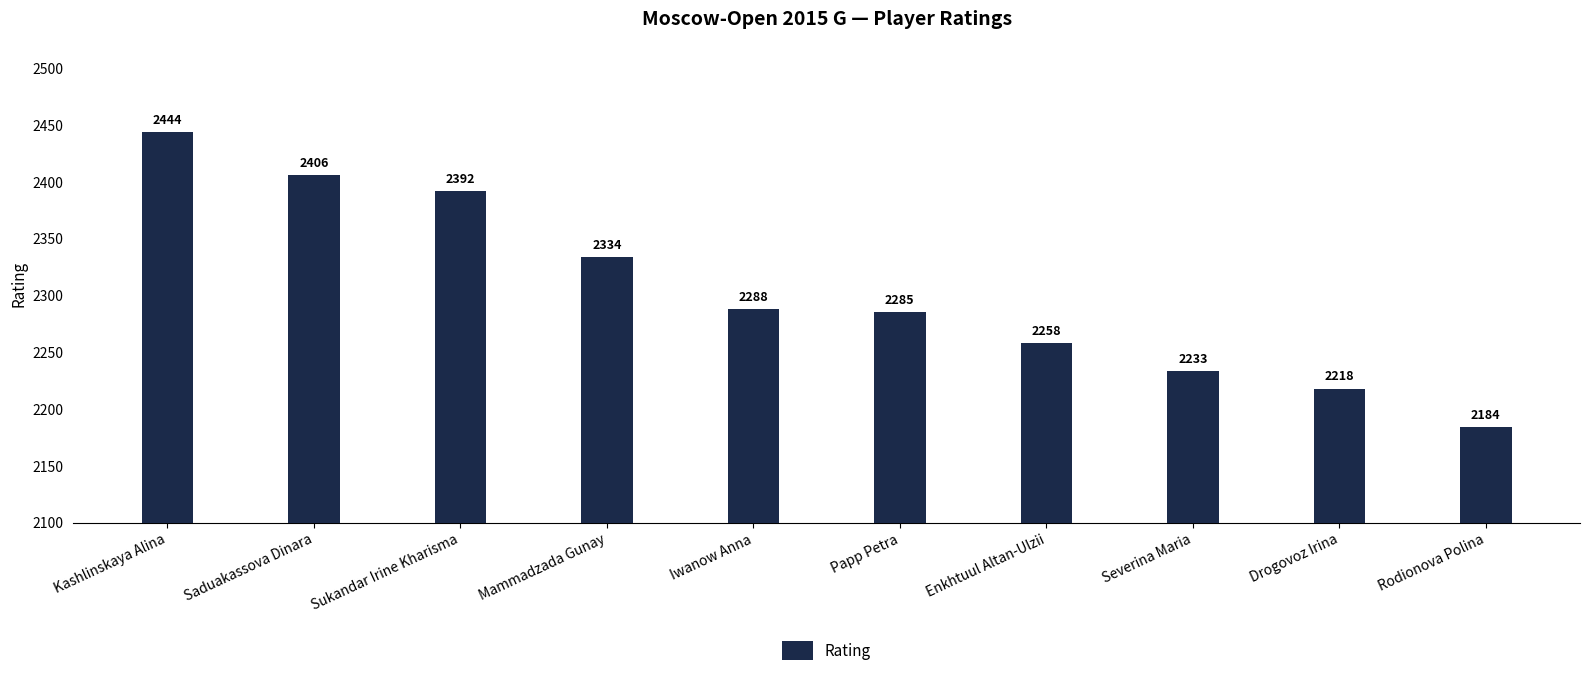

What is the difference between the second highest and second lowest values?

188